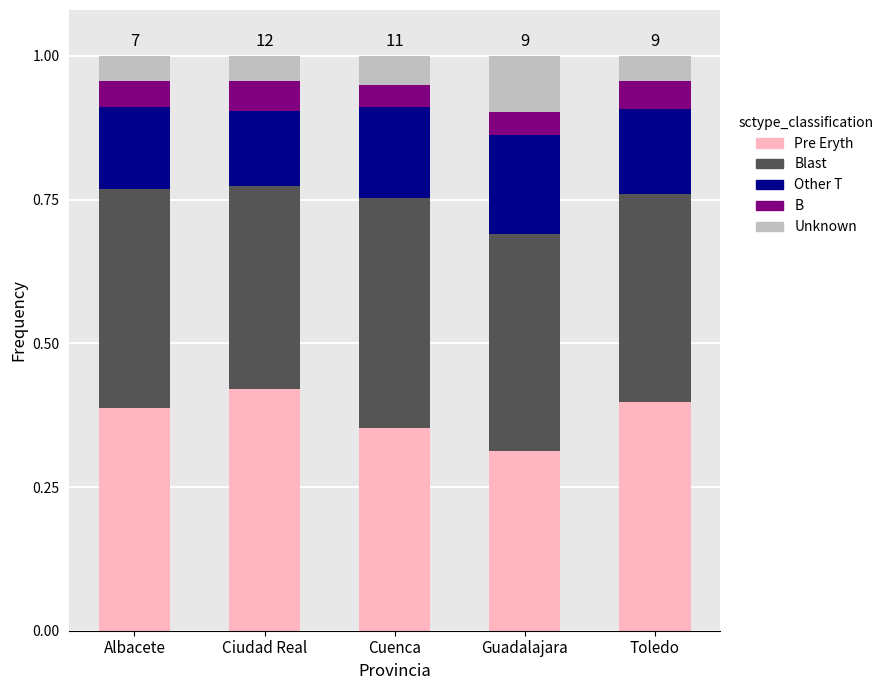

How many Pre Eryth values are between 0 and 1?

5